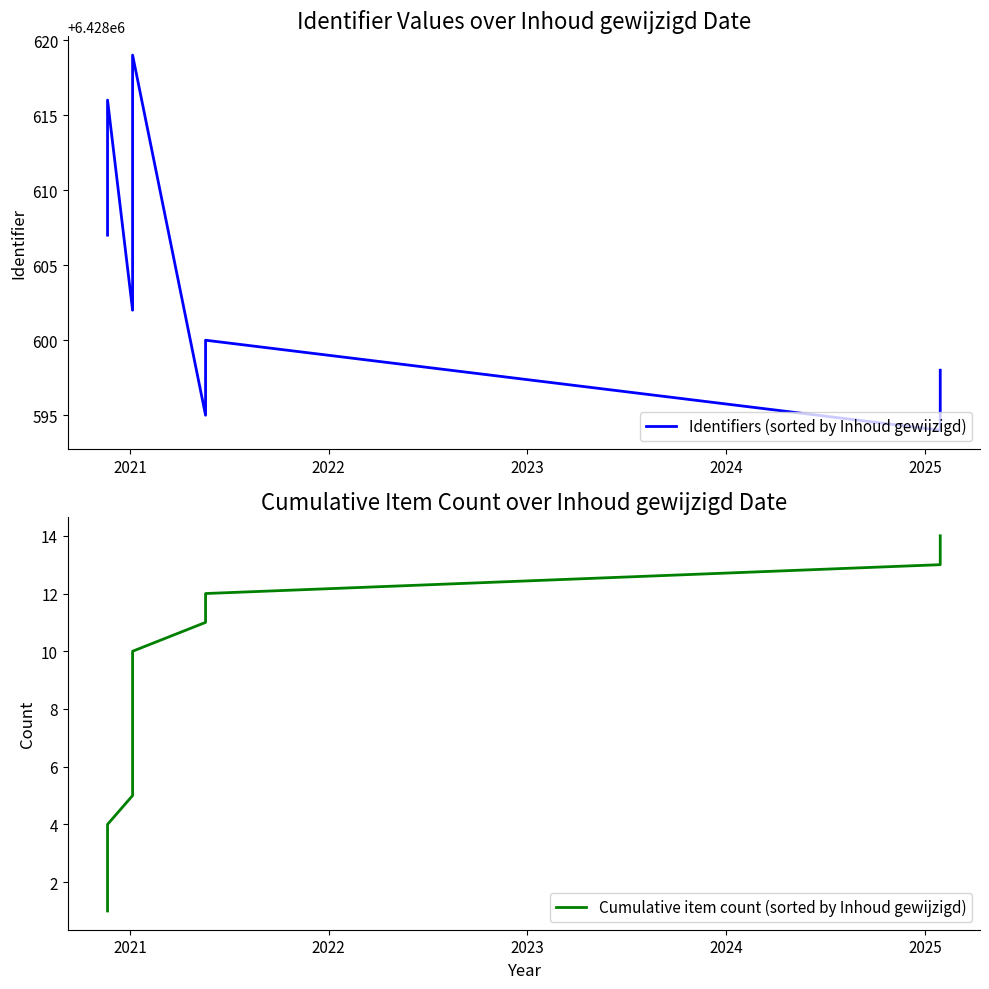

True or false: Identifiers (sorted by Inhoud gewijzigd) has more than 1 interior local peaks.

True